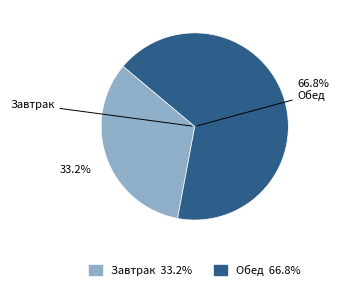

Is Завтрак the majority of the pie?

No